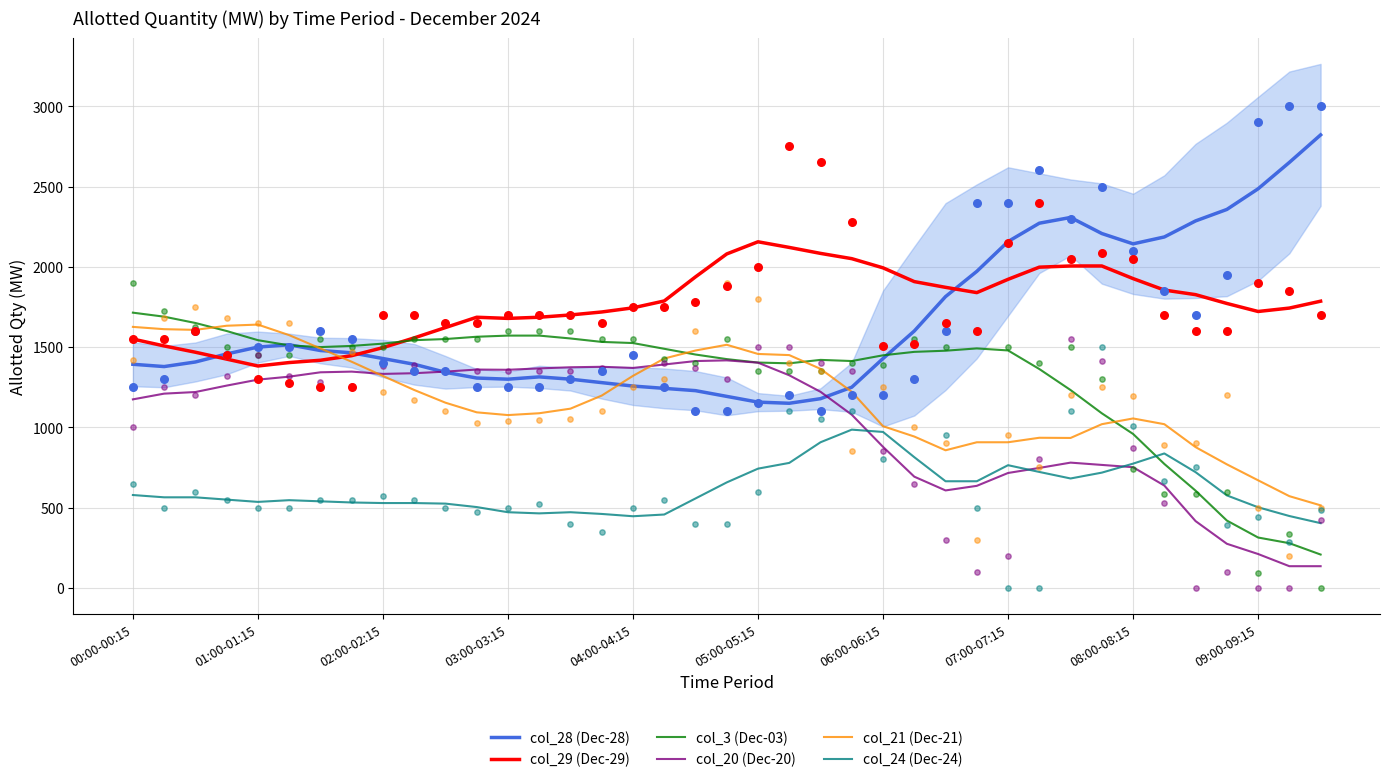

Which series contains the highest Y value?

col_28 (Dec-28)